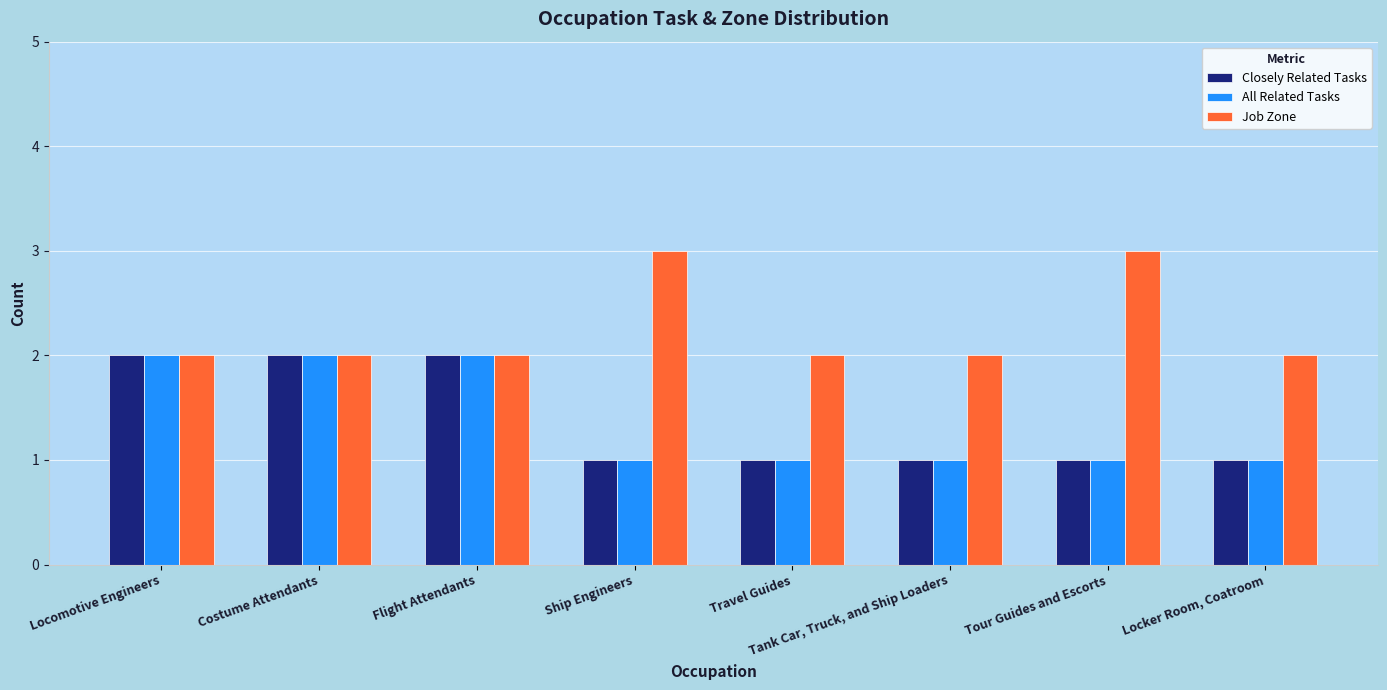

What is the value of the All Related Tasks bar at the 3rd from the left?

2